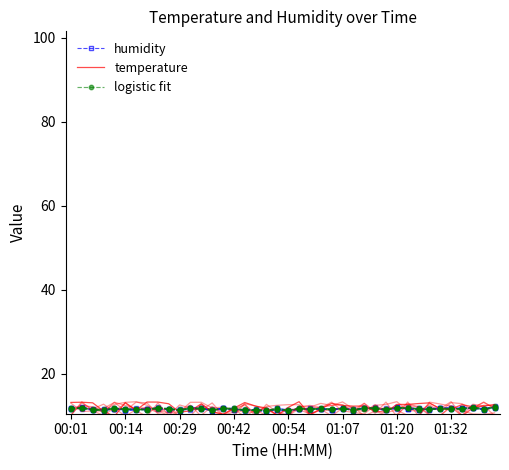

What is the greatest value displayed?

13.4